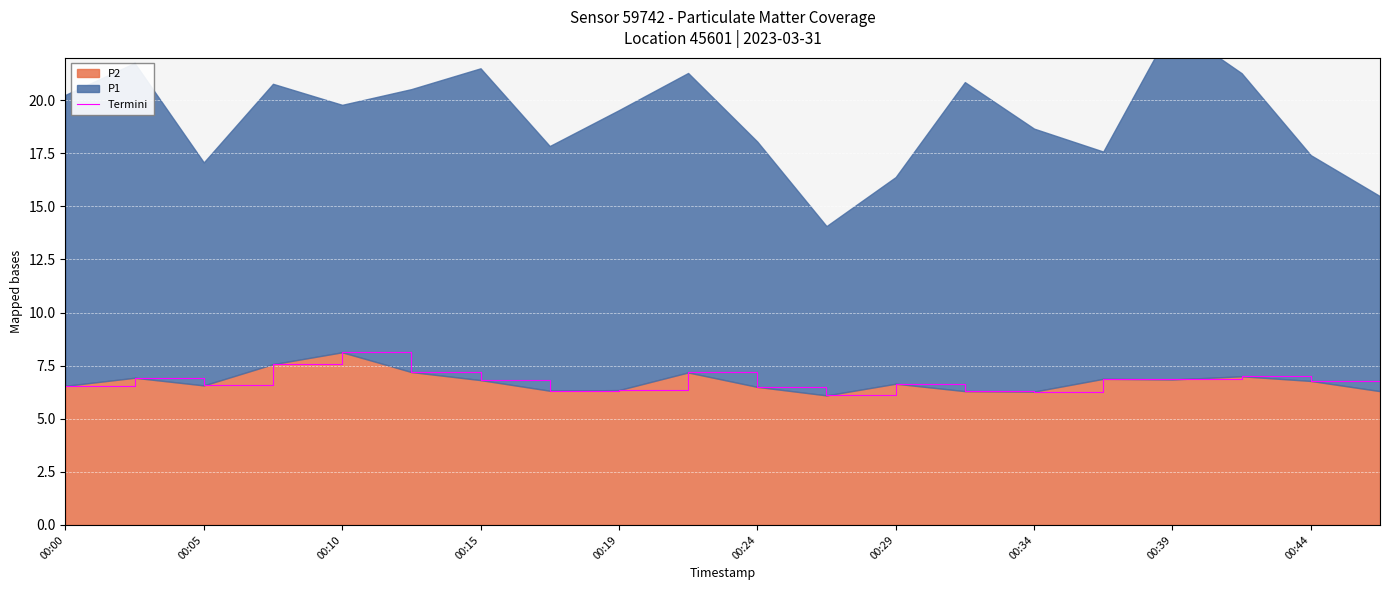

What is the sum of all values?

135.3